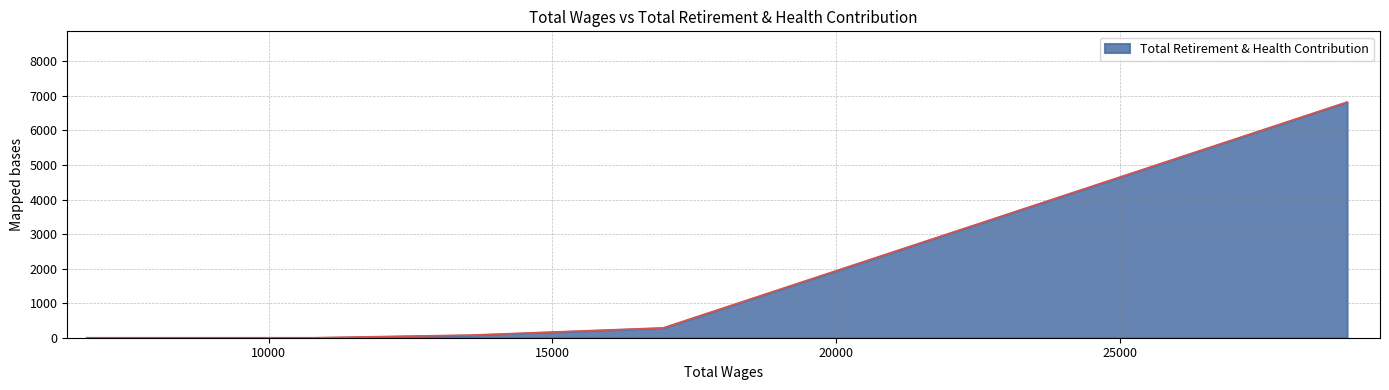

True or false: the data has more than 2 interior local peaks.

False